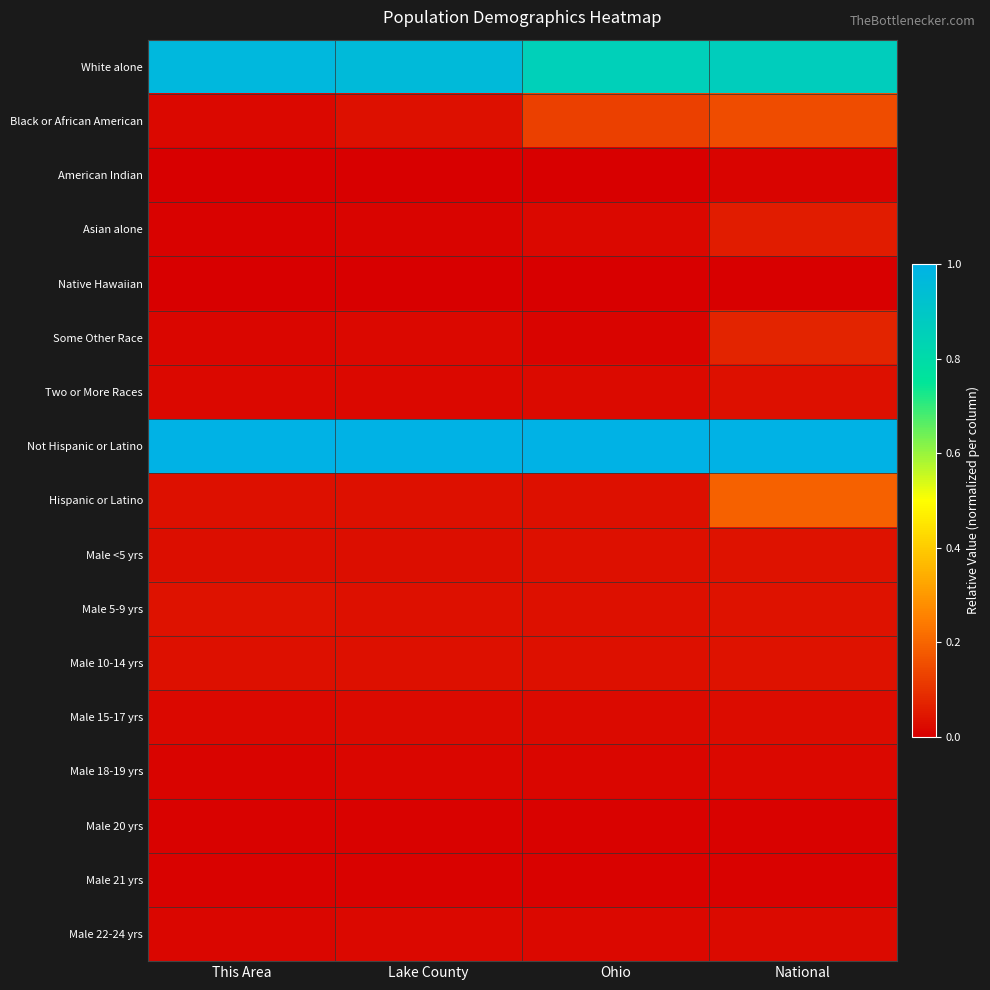

Reading left to right, what are all the values shown in this chart?

White alone: This Area=1.0	Lake County=1.0	Ohio=0.9	National=0.9
Black or African American: This Area=0.0	Lake County=0.0	Ohio=0.1	National=0.1
American Indian: This Area=0.0	Lake County=0.0	Ohio=0.0	National=0.0
Asian alone: This Area=0.0	Lake County=0.0	Ohio=0.0	National=0.1
Native Hawaiian: This Area=0.0	Lake County=0.0	Ohio=0.0	National=0.0
Some Other Race: This Area=0.0	Lake County=0.0	Ohio=0.0	National=0.1
Two or More Races: This Area=0.0	Lake County=0.0	Ohio=0.0	National=0.0
Not Hispanic or Latino: This Area=1.0	Lake County=1.0	Ohio=1.0	National=1.0
Hispanic or Latino: This Area=0.0	Lake County=0.0	Ohio=0.0	National=0.2
Male <5 yrs: This Area=0.0	Lake County=0.0	Ohio=0.0	National=0.0
Male 5-9 yrs: This Area=0.0	Lake County=0.0	Ohio=0.0	National=0.0
Male 10-14 yrs: This Area=0.0	Lake County=0.0	Ohio=0.0	National=0.0
Male 15-17 yrs: This Area=0.0	Lake County=0.0	Ohio=0.0	National=0.0
Male 18-19 yrs: This Area=0.0	Lake County=0.0	Ohio=0.0	National=0.0
Male 20 yrs: This Area=0.0	Lake County=0.0	Ohio=0.0	National=0.0
Male 21 yrs: This Area=0.0	Lake County=0.0	Ohio=0.0	National=0.0
Male 22-24 yrs: This Area=0.0	Lake County=0.0	Ohio=0.0	National=0.0